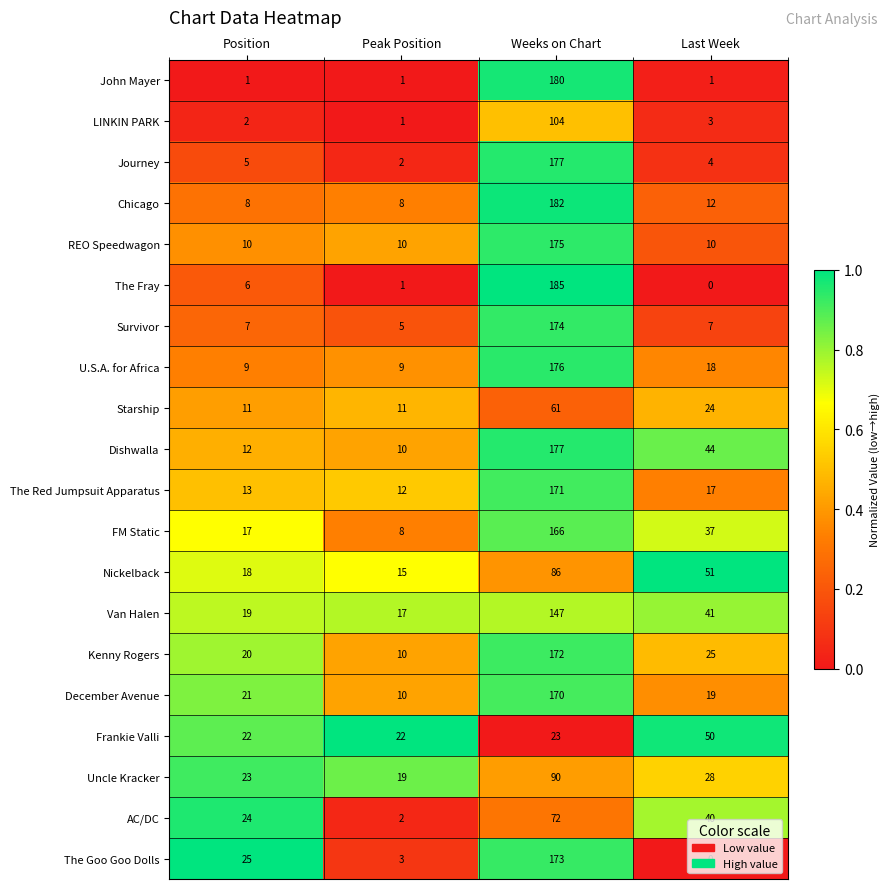

What is the difference between the highest and lowest values at Peak Position?

21